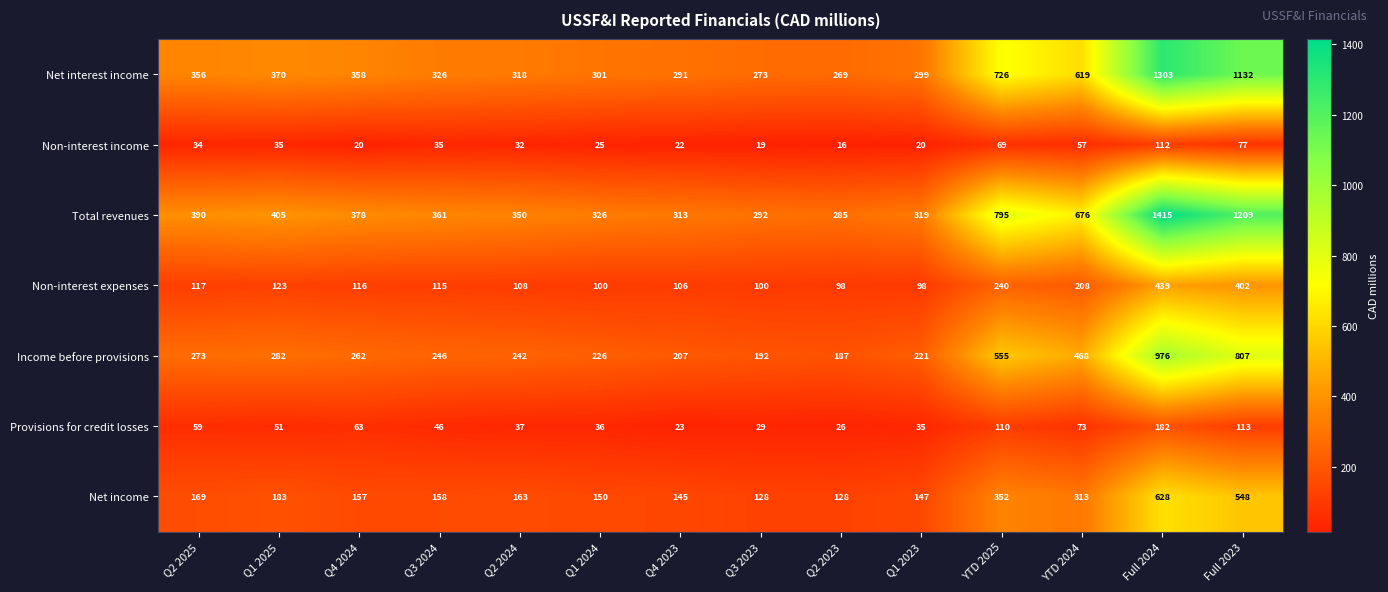

What is the sum of all Net income values?

3369